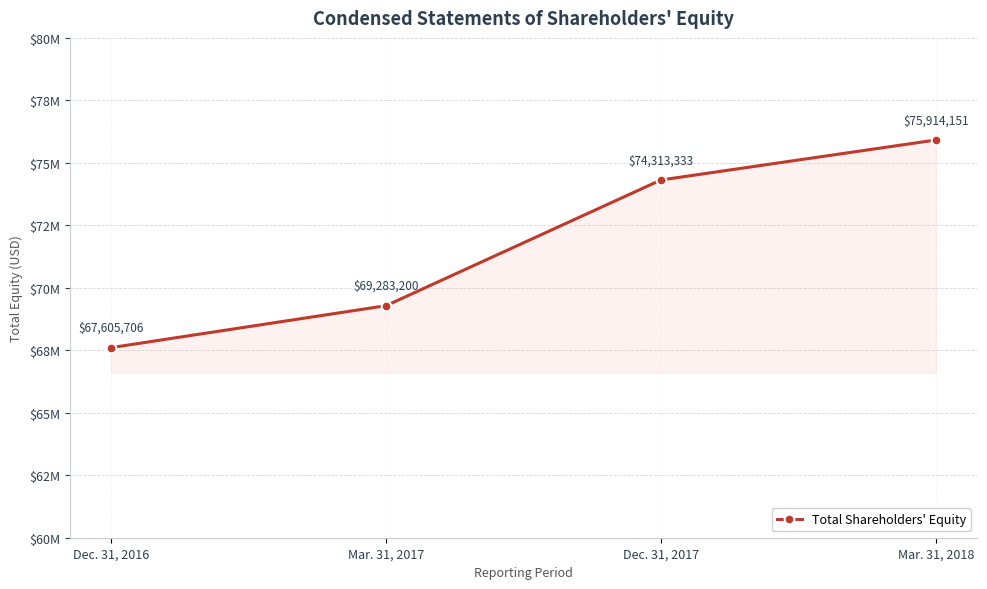

What position from the left is Mar. 31, 2017?

2